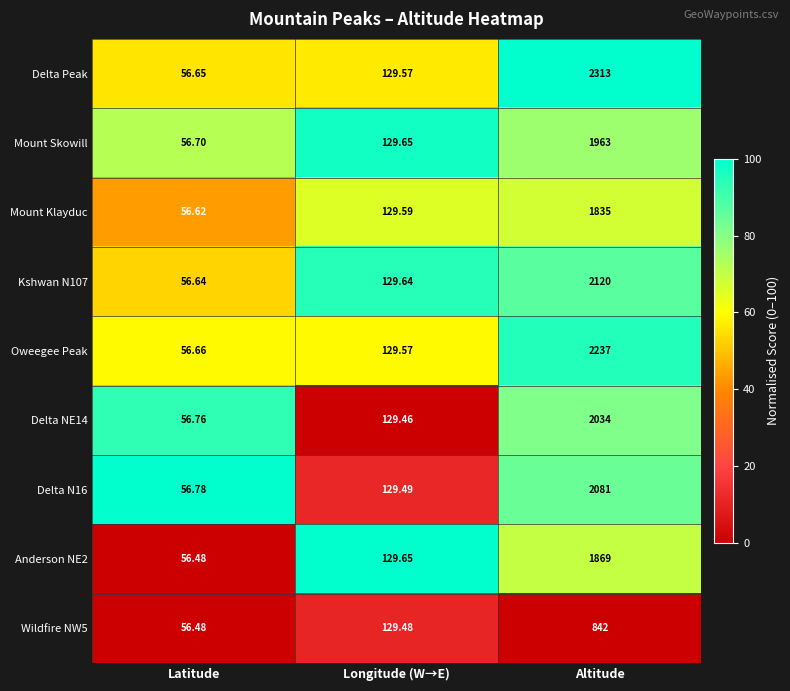

At which label is Delta N16 closest to 1068?

Longitude (W→E)